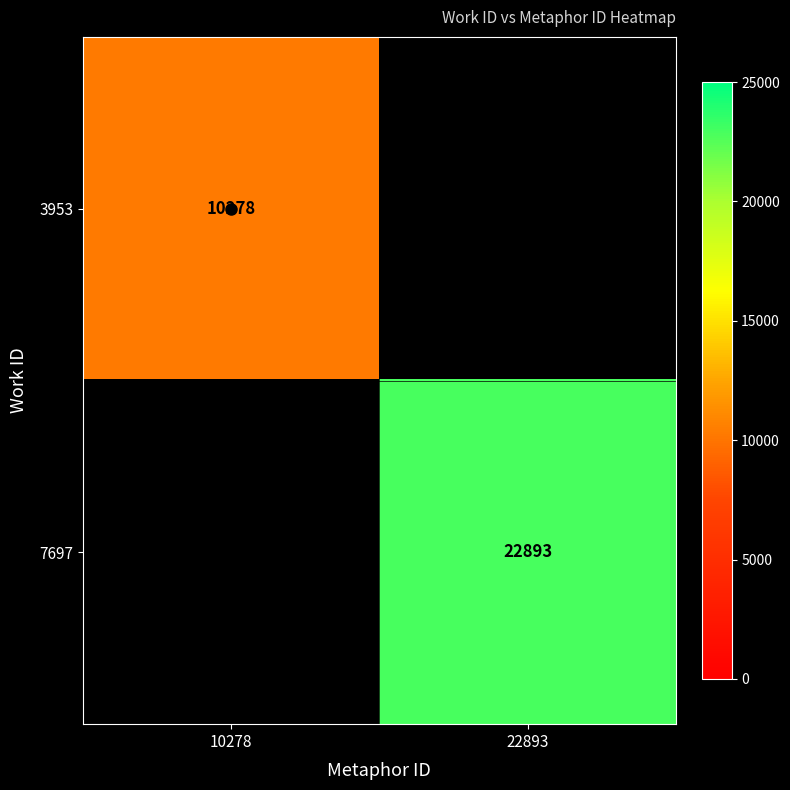

Is it true that 3953 equals 17121 at 10278?

False